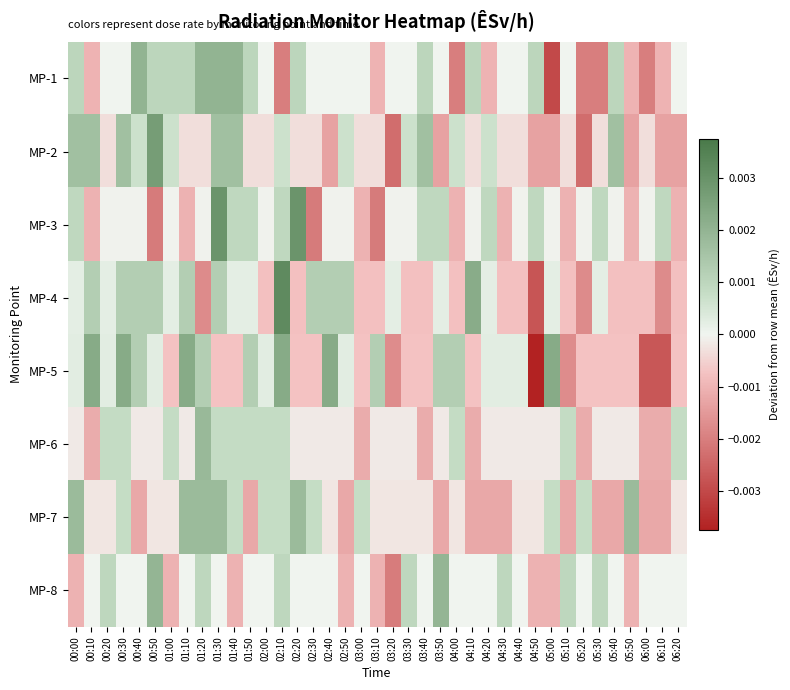

At how many categories does at least one series exceed 0?

38